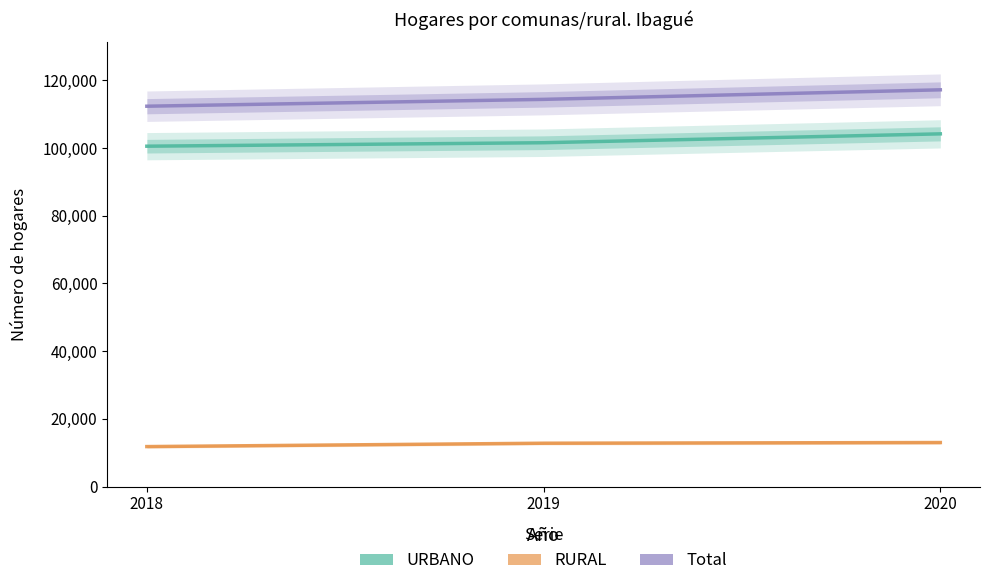

Reading right to left, extract all data points from this chart.

URBANO: 104148	101528	100504
RURAL: 13004	12802	11806
Total: 117152	114330	112310